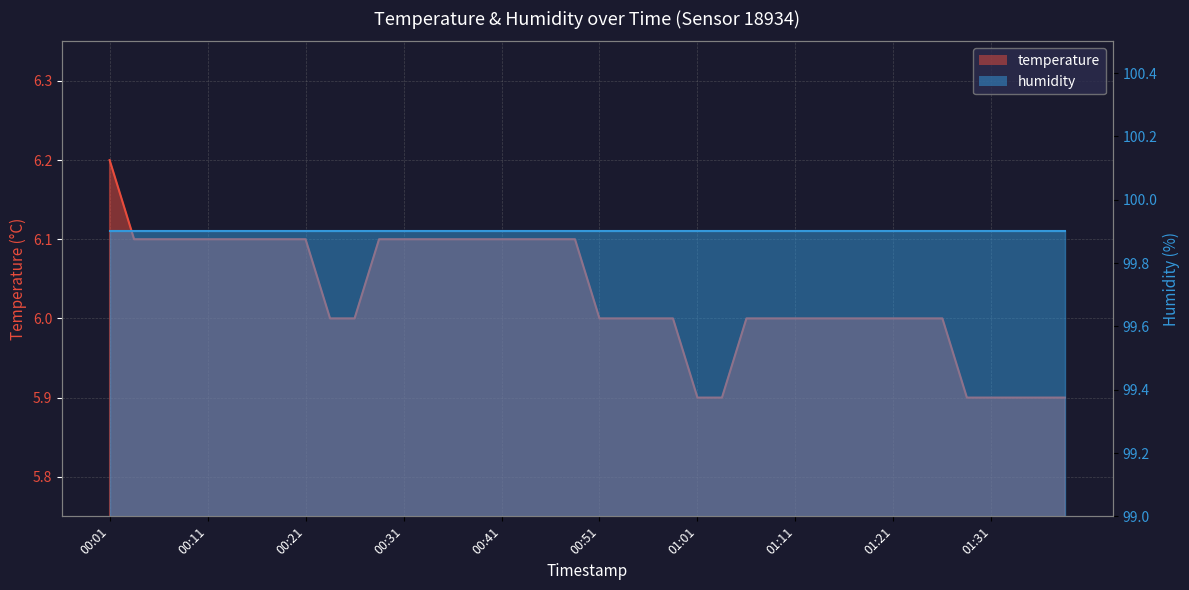

What is the difference between the second highest and second lowest values?

0.2